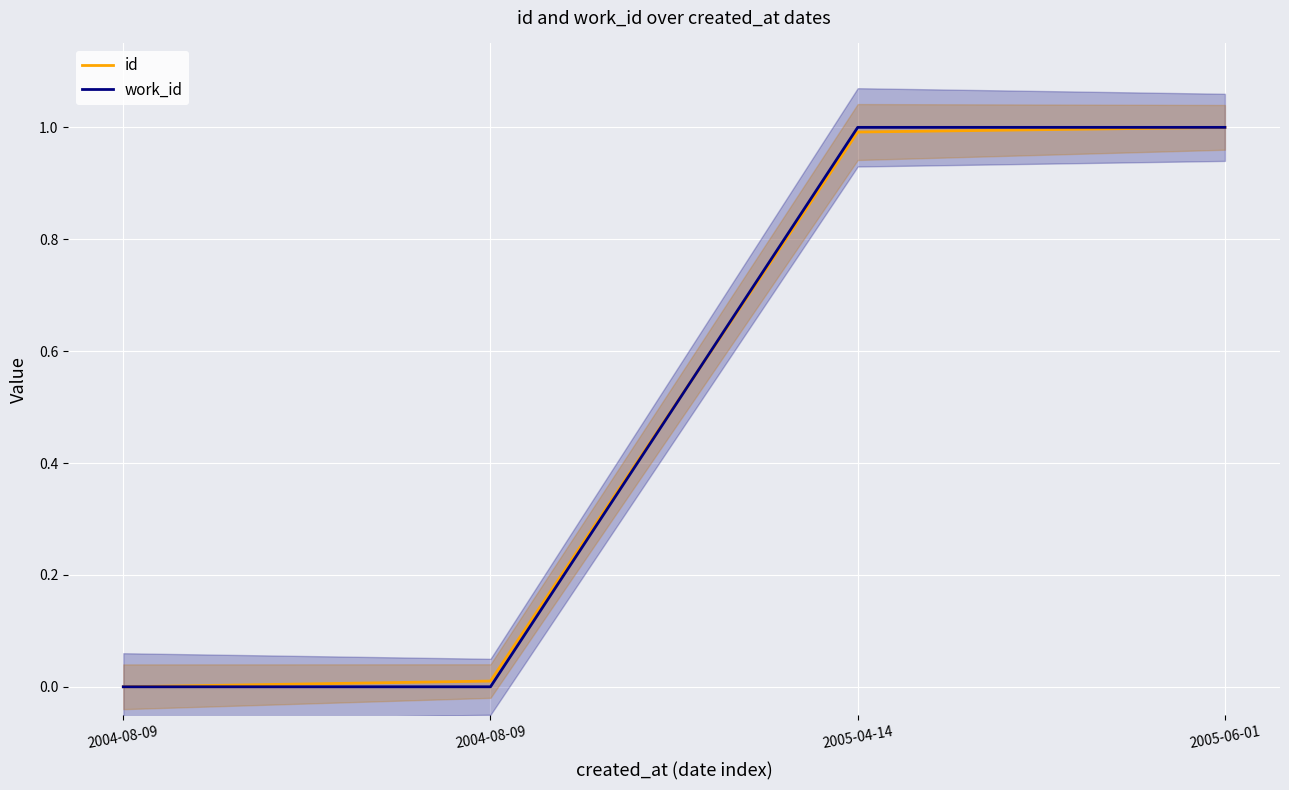

What is the average value of the work_id series?

0.5